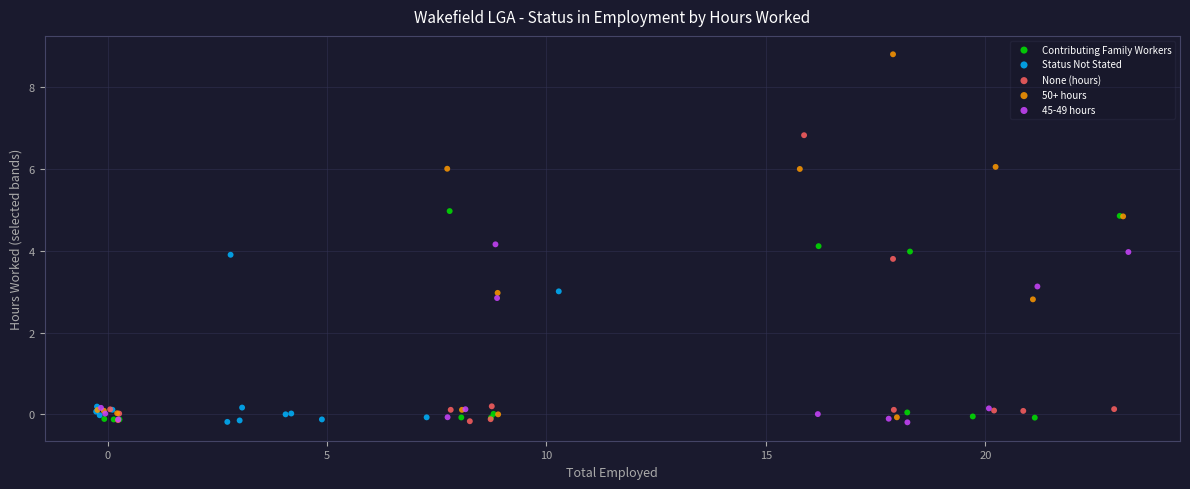

Which series has the largest Y range (max minus min)?

50+ hours